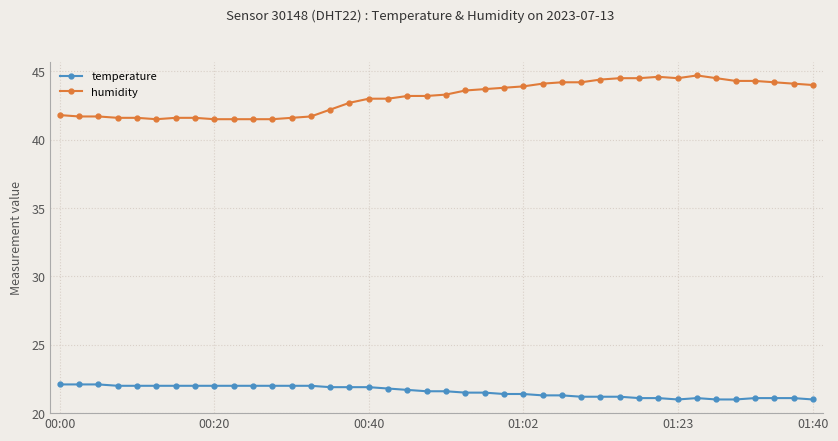

What is the highest value of the temperature series?

22.1